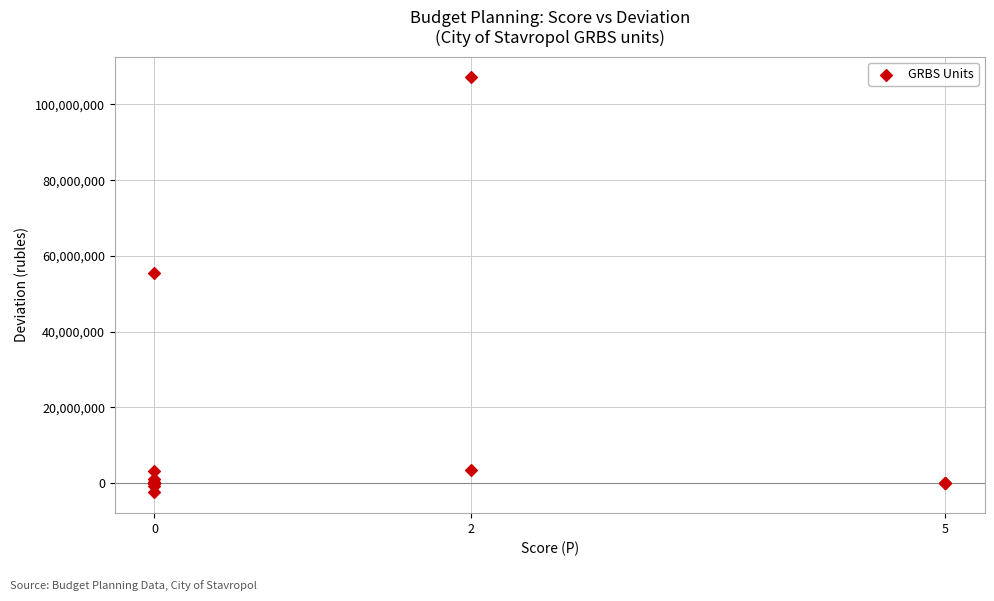

What Y value in the scatter plot is closest to 52360165?

55461635.1